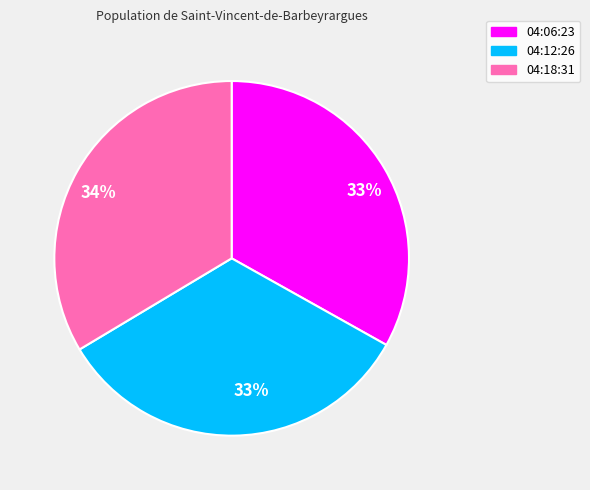

To the nearest percent, what is the average slice percentage?

33%